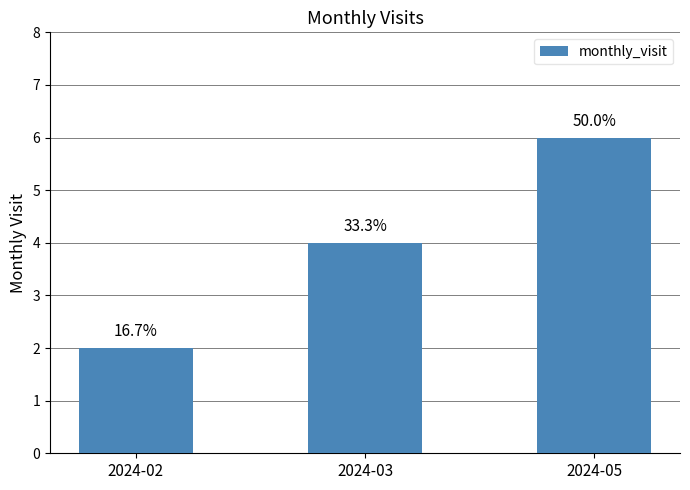

Are the bars horizontal?

No